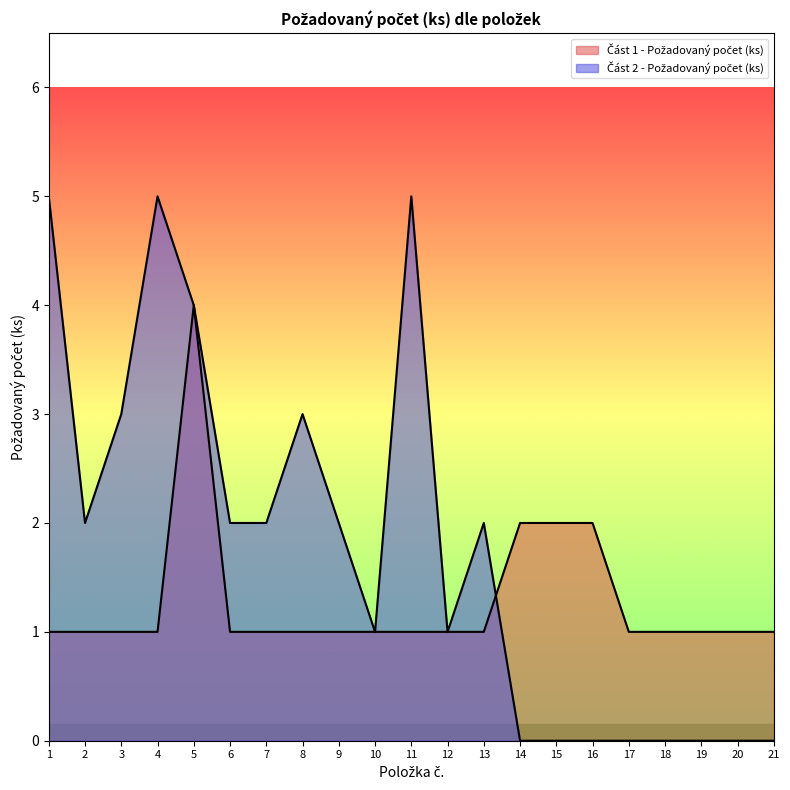

Is it true that Část 2 - Požadovaný počet (ks) equals 5 at 1?

True